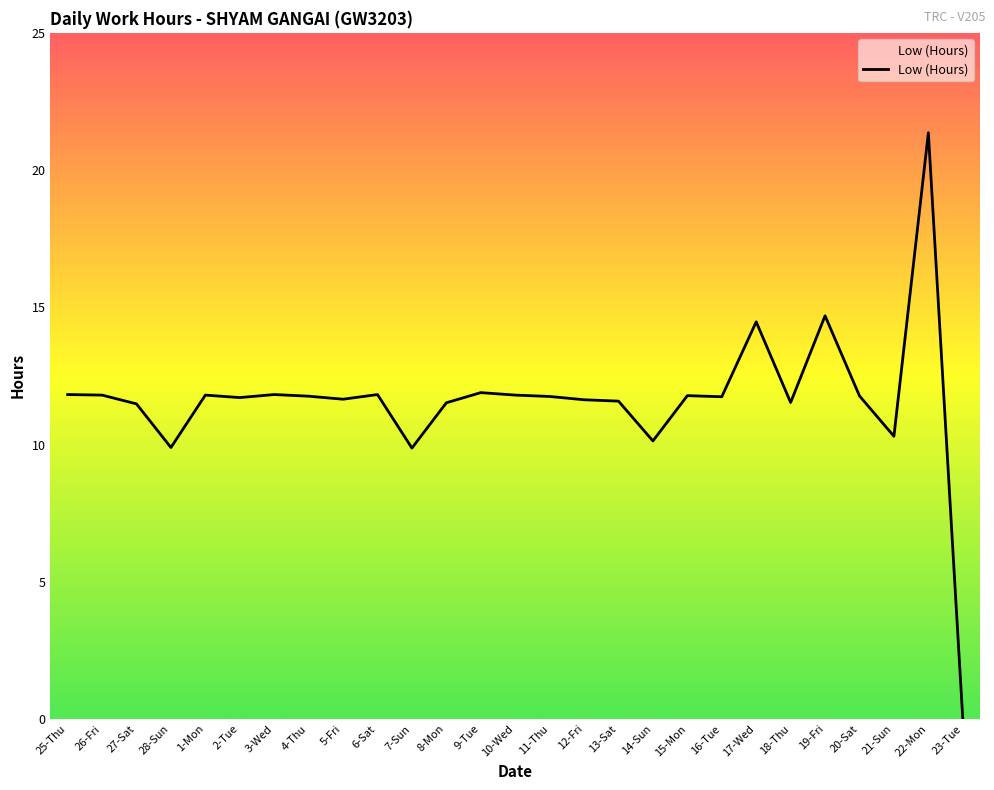

Does the chart display data point markers on the line(s)?

No